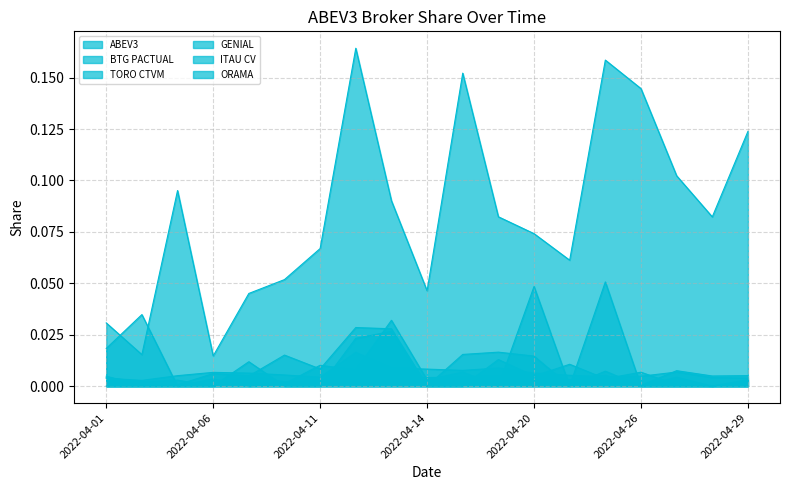

Which category has the lowest value across all series?

2022-04-06